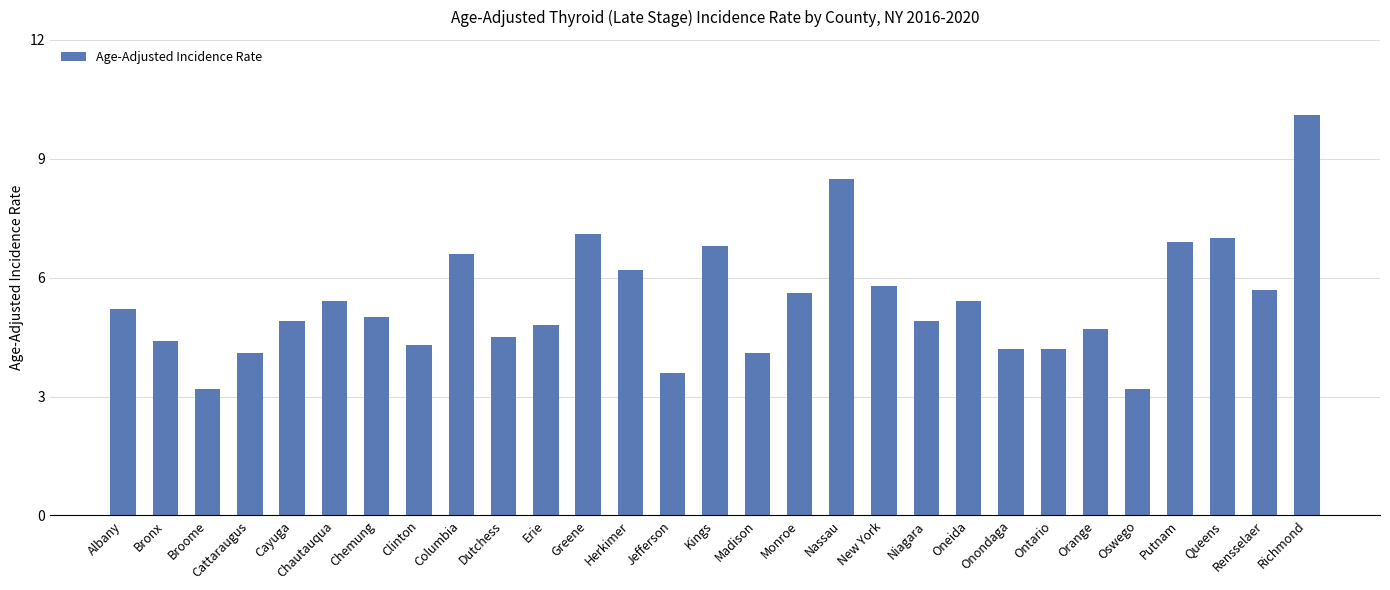

How many data points are less than 5?

14